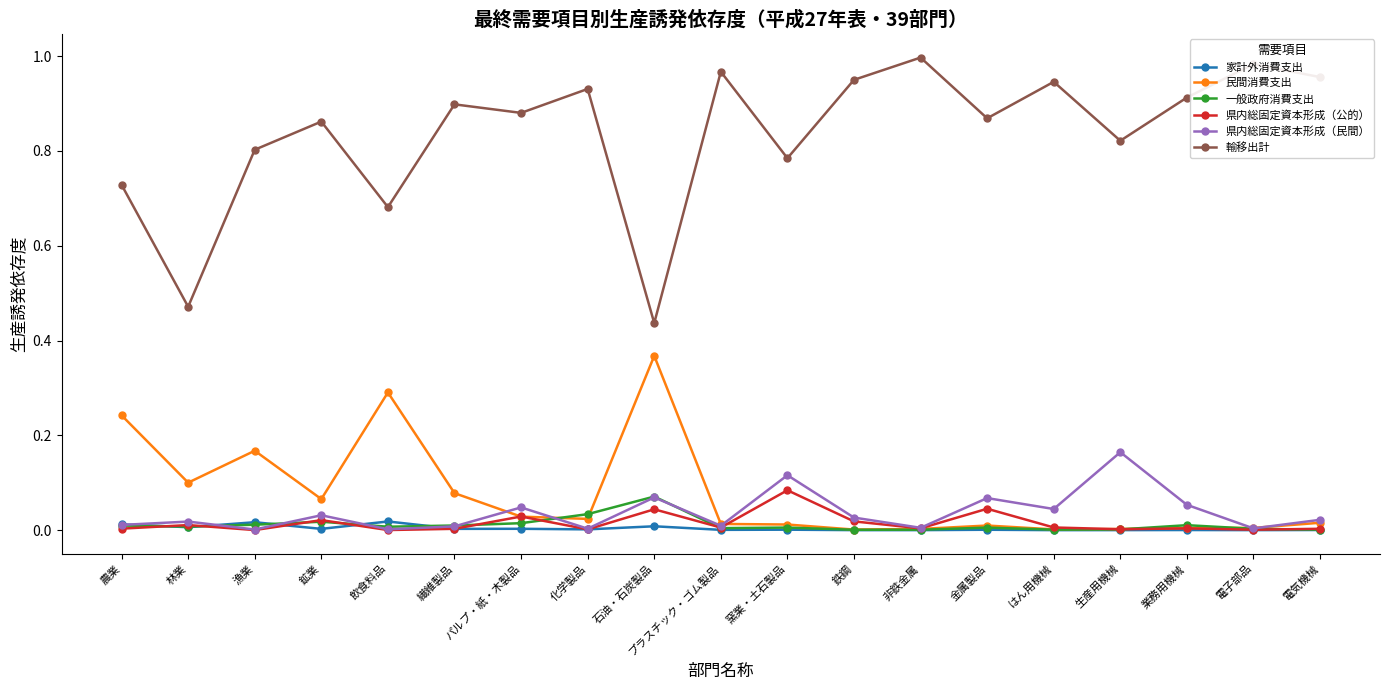

True or false: 輸移出計 and 県内総固定資本形成（公的） intersect in this chart.

False